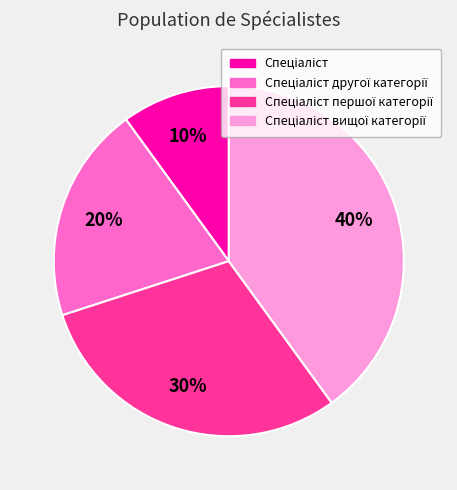

To the nearest percent, what is the average slice percentage?

25%